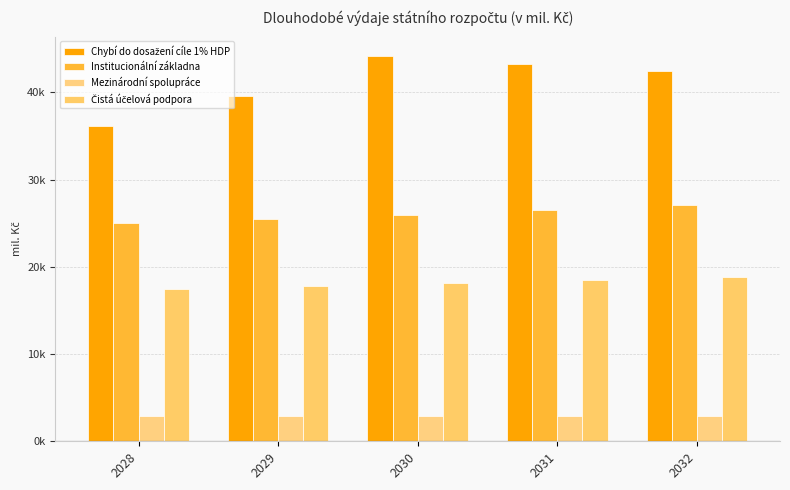

What is the approximate value of Čistá účelová podpora at 2030?

18132.6